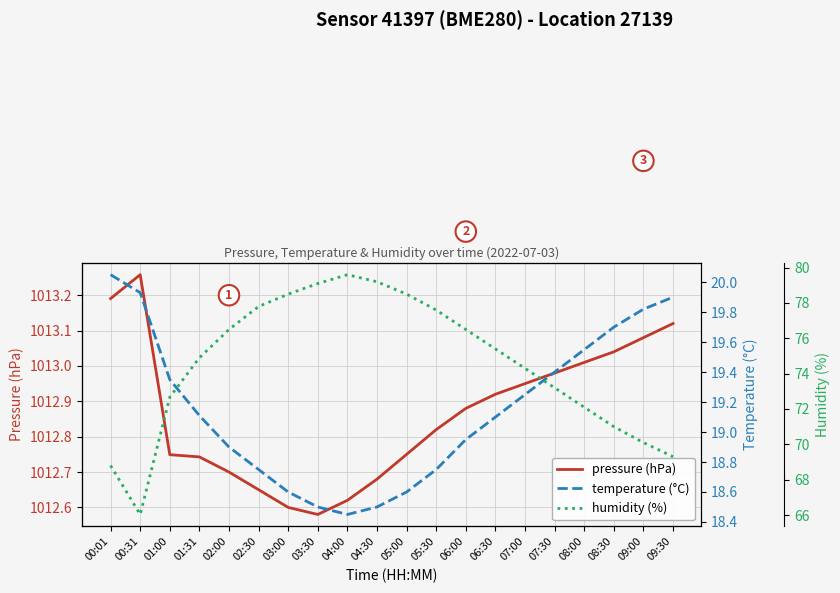

Rank the categories by pressure (hPa) value from highest to lowest.

00:31, 00:01, 09:30, 09:00, 08:30, 08:00, 07:30, 07:00, 06:30, 06:00, 05:30, 05:00, 01:00, 01:31, 02:00, 04:30, 02:30, 04:00, 03:00, 03:30